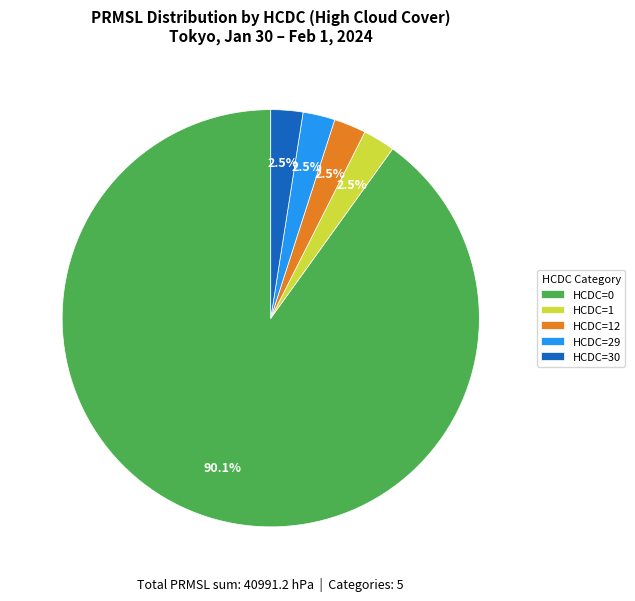

How many slices are in this pie chart?

5